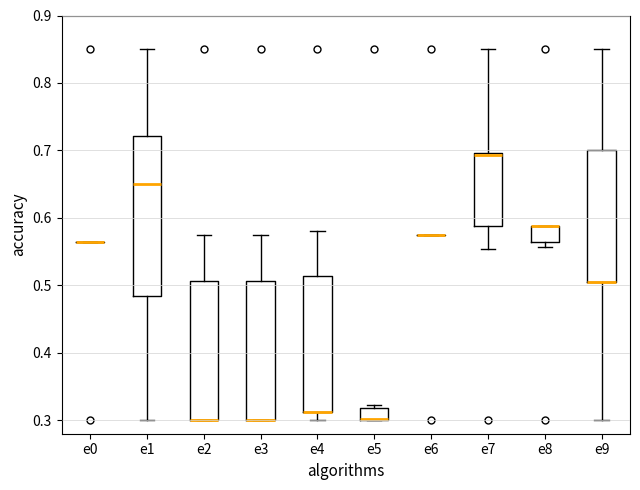

Reading left to right, read every box against the y-axis: the position of its median line, the range the box covers, and the ends of its whiskers. The values are not printed on the chart, so give them approximately, as read against the axis.

e0: box collapsed to a line at 0.56, whiskers 0.56 to 0.56
e1: median 0.65, box 0.48 to 0.72, whiskers 0.30 to 0.85
e2: median 0.30 (drawn on the box's lower edge), box 0.30 to 0.51, whiskers 0.30 to 0.58
e3: median 0.30 (drawn on the box's lower edge), box 0.30 to 0.51, whiskers 0.30 to 0.58
e4: median 0.31 (drawn on the box's lower edge), box 0.31 to 0.51, whiskers 0.30 to 0.58
e5: median 0.30 (drawn on the box's lower edge), box 0.30 to 0.32, whiskers 0.30 to 0.32 (just above the box's upper edge)
e6: box collapsed to a line at 0.58, whiskers 0.57 to 0.58
e7: median 0.69, box 0.59 to 0.70, whiskers 0.55 to 0.85
e8: median 0.59 (drawn on the box's upper edge), box 0.56 to 0.59, whiskers 0.56 (just below the box's lower edge) to 0.59
e9: median 0.50 (drawn on the box's lower edge), box 0.50 to 0.70, whiskers 0.30 to 0.85